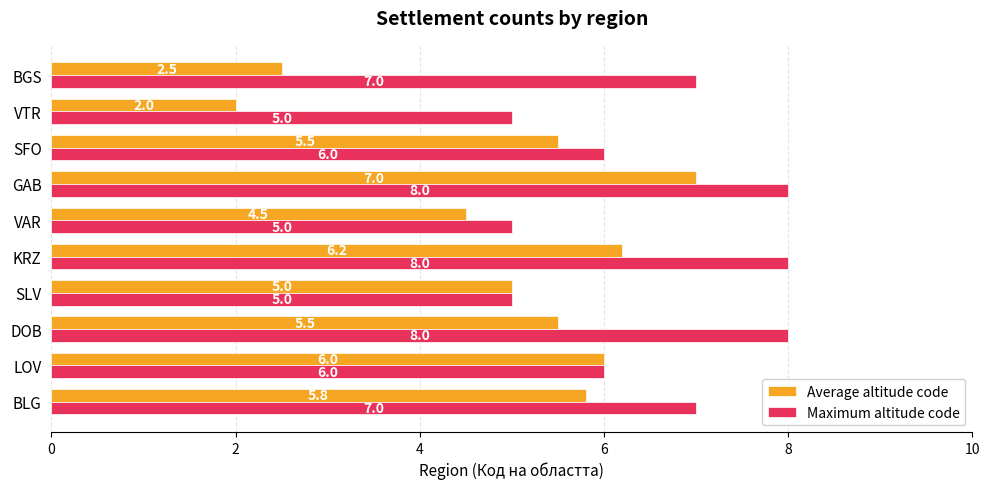

Rank the series at DOB from highest to lowest value.

Maximum altitude code, Average altitude code